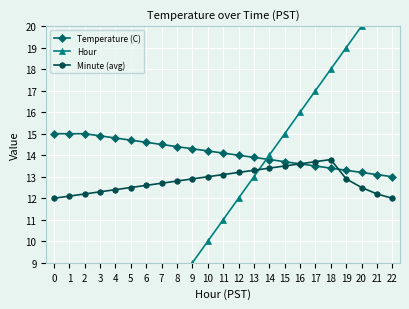

What is the greatest value displayed?

22.0